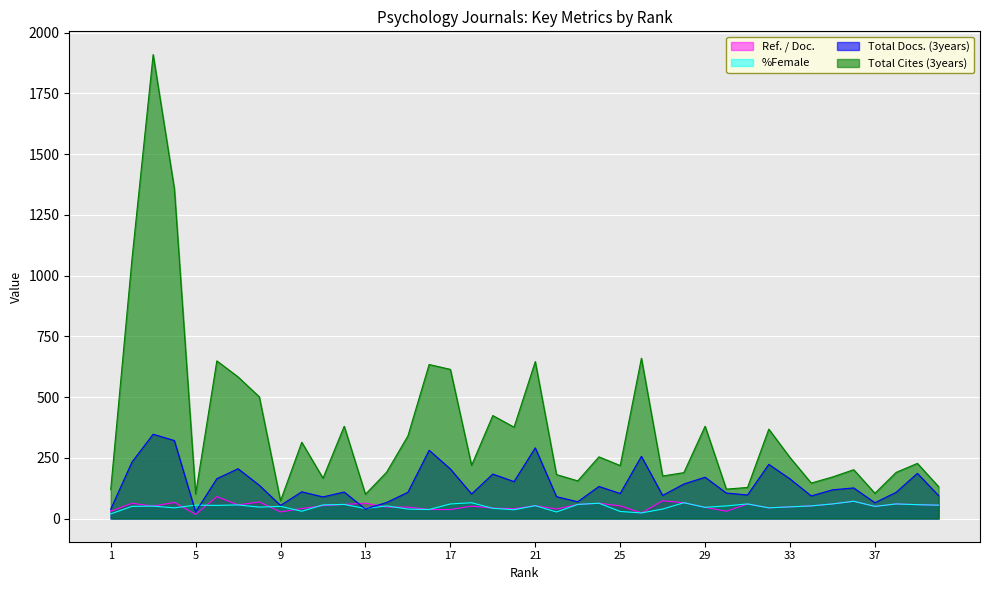

At which label is %Female closest to 45?

4